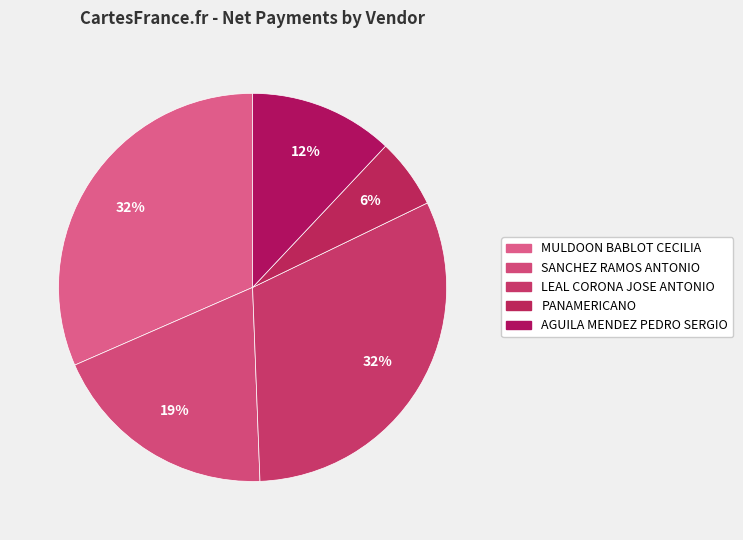

True or false: LEAL CORONA JOSE ANTONIO accounts for 32% of the total.

True